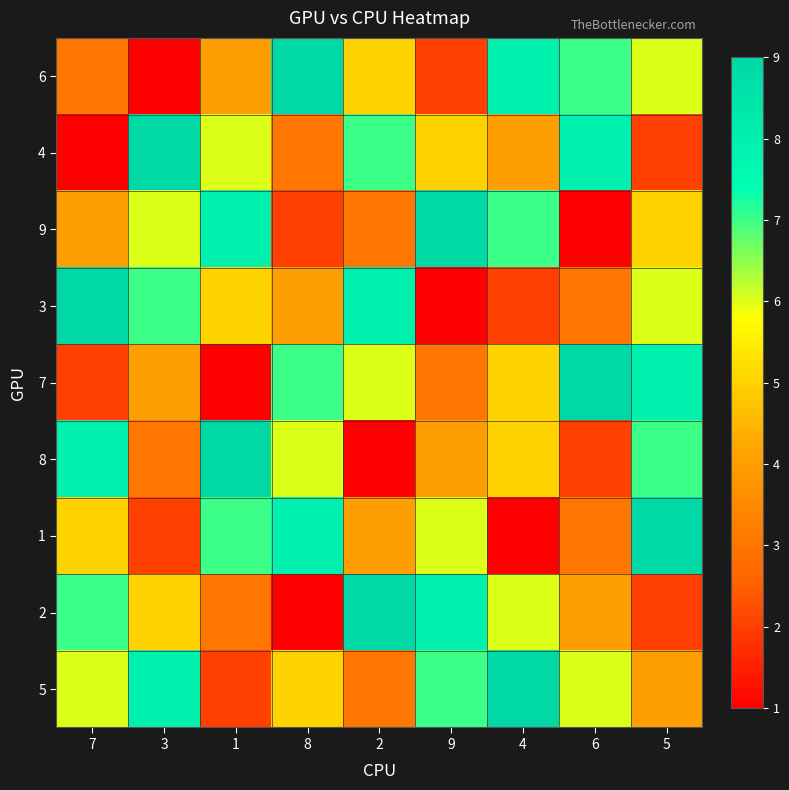

Reading left to right, list all the values displayed in this chart.

6: 7=3	3=1	1=4	8=9	2=5	9=2	4=8	6=7	5=6
4: 7=1	3=9	1=6	8=3	2=7	9=5	4=4	6=8	5=2
9: 7=4	3=6	1=8	8=2	2=3	9=9	4=7	6=1	5=5
3: 7=9	3=7	1=5	8=4	2=8	9=1	4=2	6=3	5=6
7: 7=2	3=4	1=1	8=7	2=6	9=3	4=5	6=9	5=8
8: 7=8	3=3	1=9	8=6	2=1	9=4	4=5	6=2	5=7
1: 7=5	3=2	1=7	8=8	2=4	9=6	4=1	6=3	5=9
2: 7=7	3=5	1=3	8=1	2=9	9=8	4=6	6=4	5=2
5: 7=6	3=8	1=2	8=5	2=3	9=7	4=9	6=6	5=4